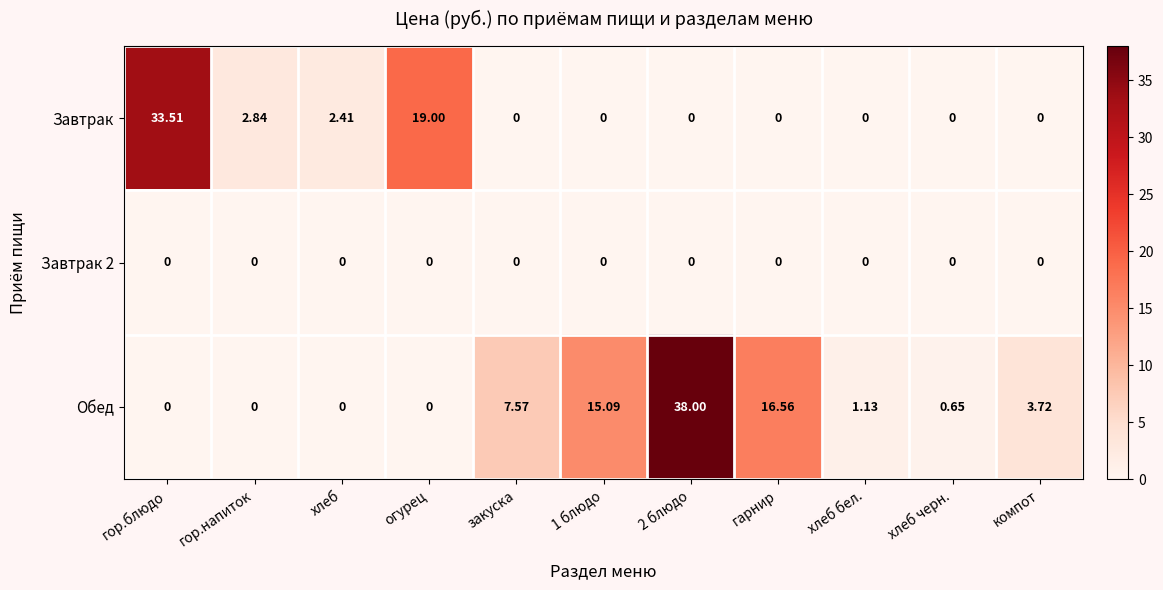

Which category has the highest value in the Завтрак series?

гор.блюдо